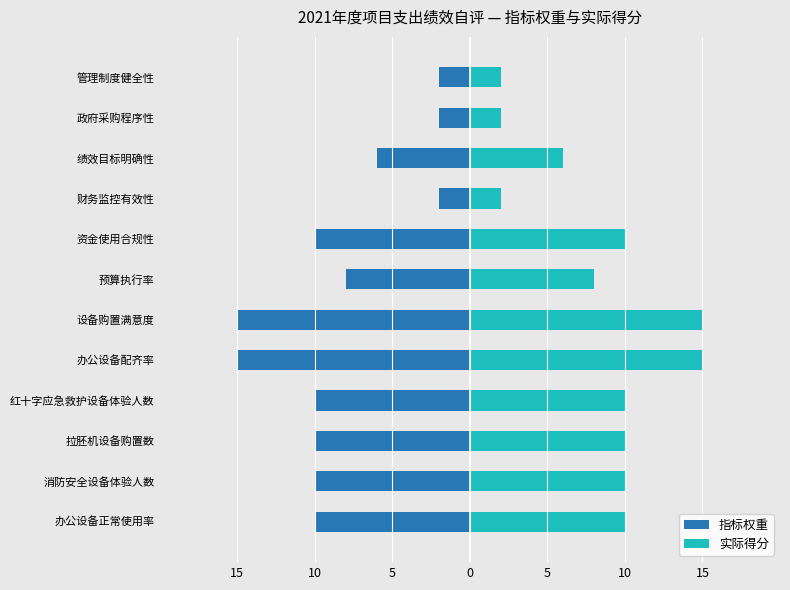

What is the difference between the highest and lowest values at 15?

20